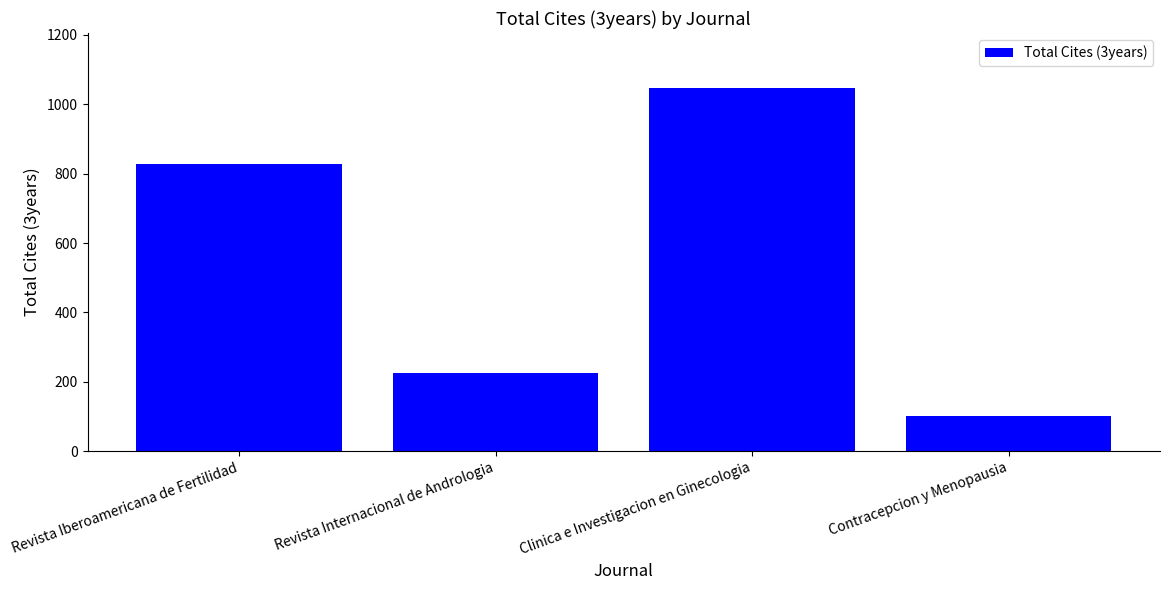

Rank the categories by value from highest to lowest.

Clinica e Investigacion en Ginecologia, Revista Iberoamericana de Fertilidad, Revista Internacional de Andrologia, Contracepcion y Menopausia